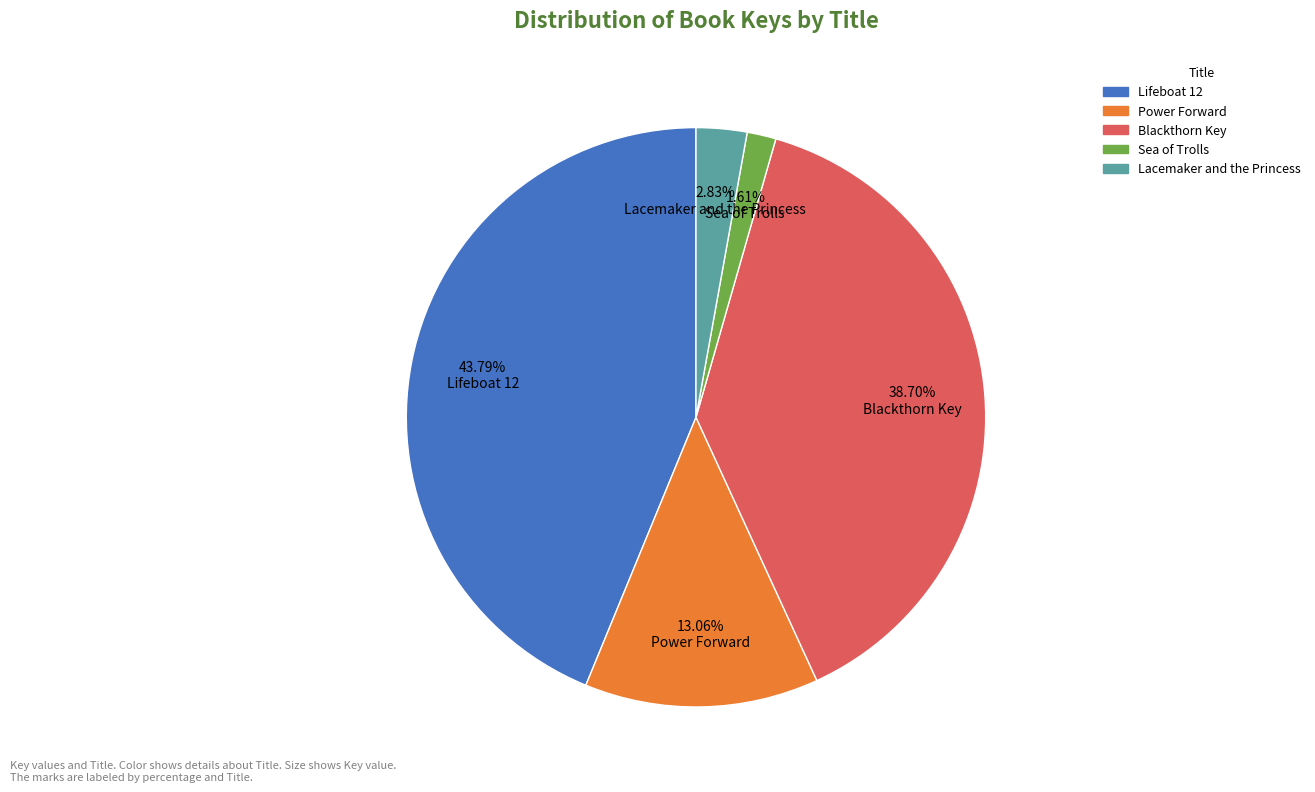

To the nearest percent, what is the combined percentage of Blackthorn Key and Lifeboat 12?

82%